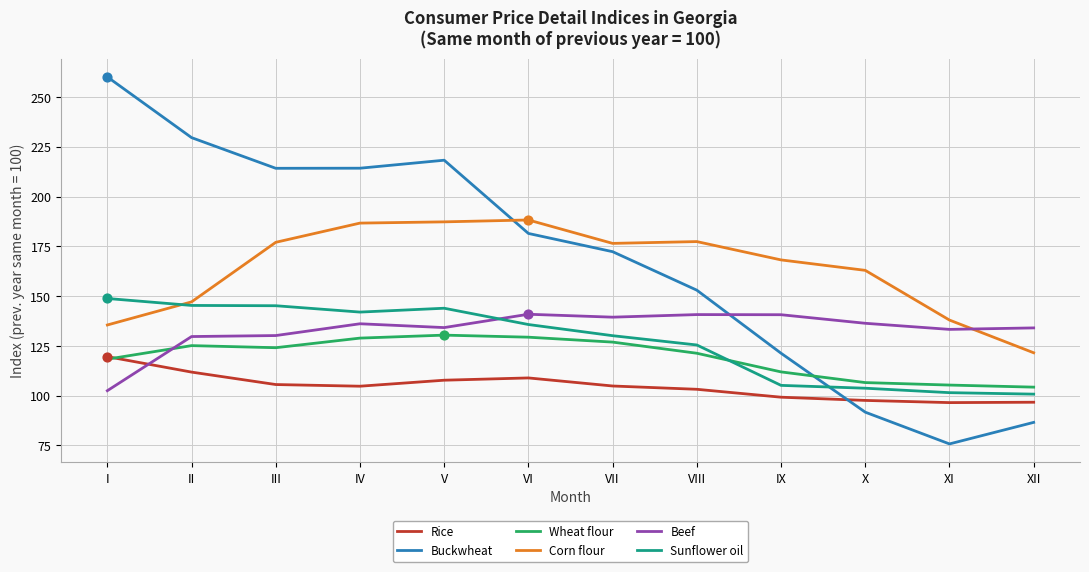

Which series changed the most between VIII and IX?

Buckwheat